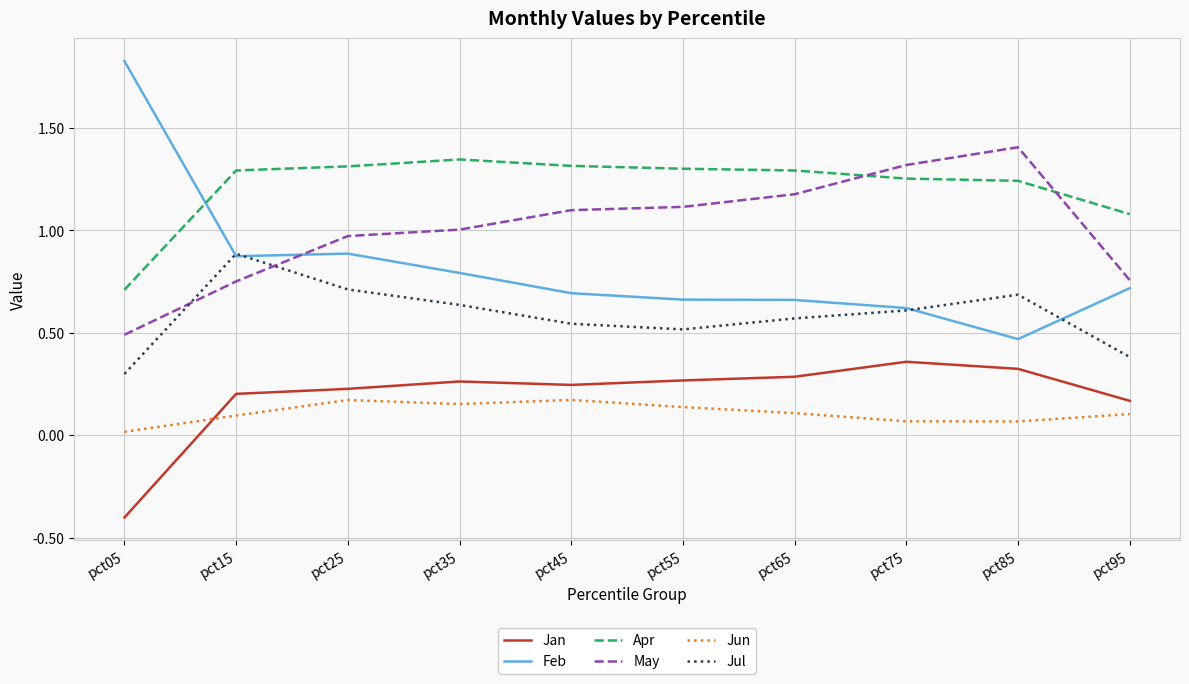

Does the chart have visible grid lines?

Yes